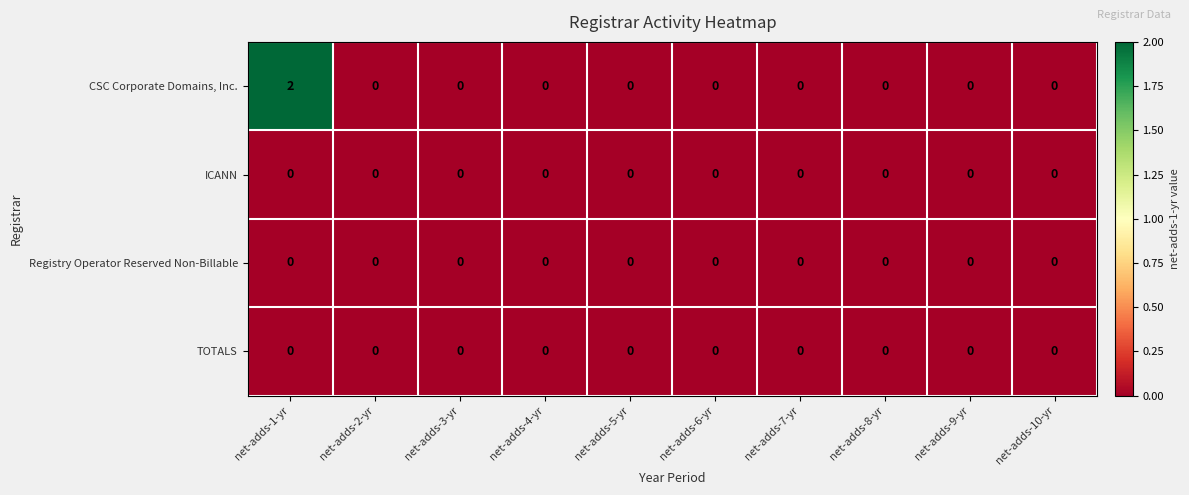

At which category is the sum across all series the highest?

net-adds-1-yr